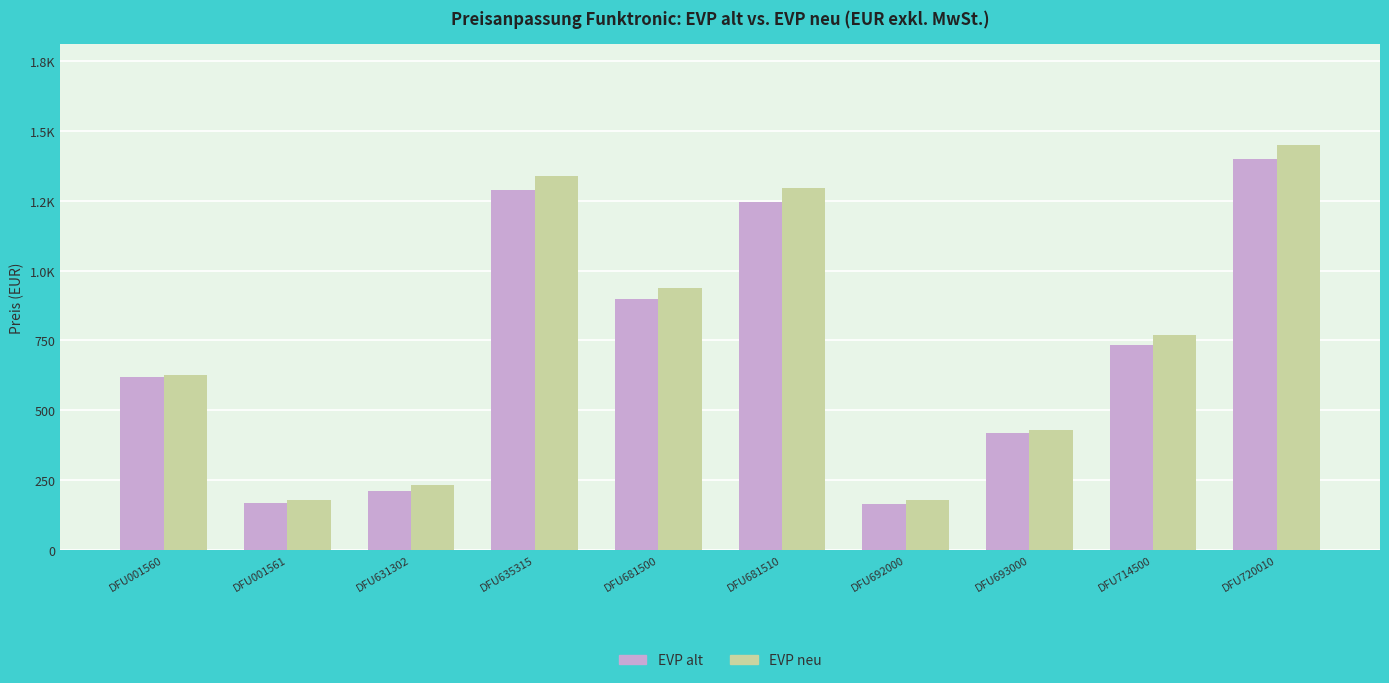

What is the average value of the EVP neu series?

744